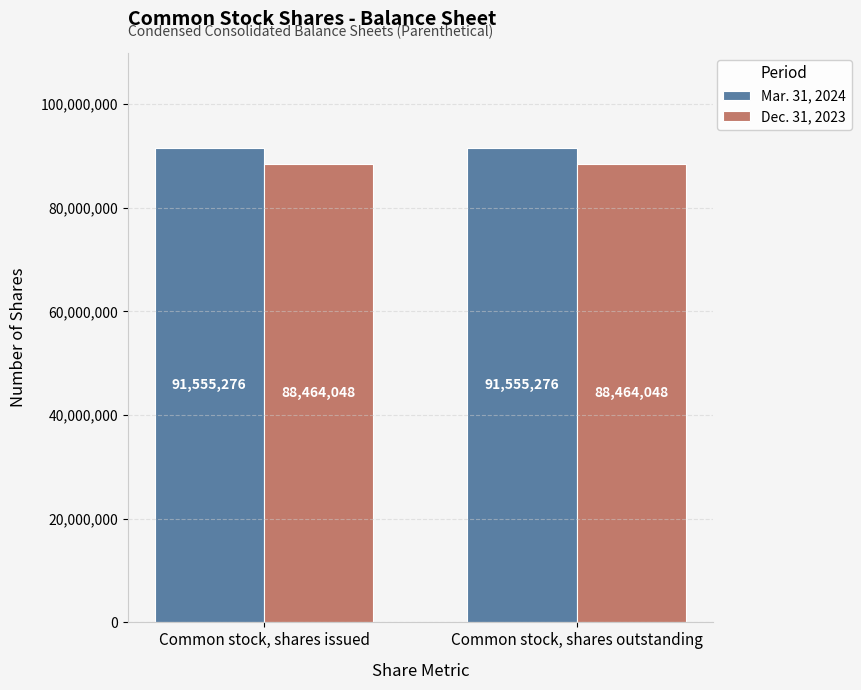

List the series in order of their peak value, highest first.

Mar. 31, 2024, Dec. 31, 2023